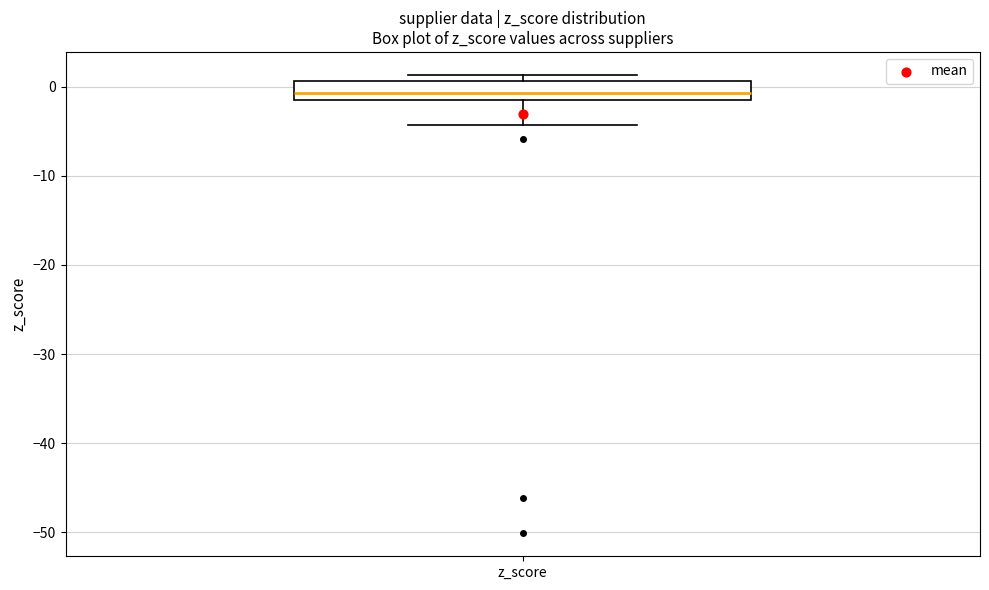

Where is the lower edge of the box for z_score on the y-axis? The values are not printed on the chart, so give them approximately, as read against the axis.

-2